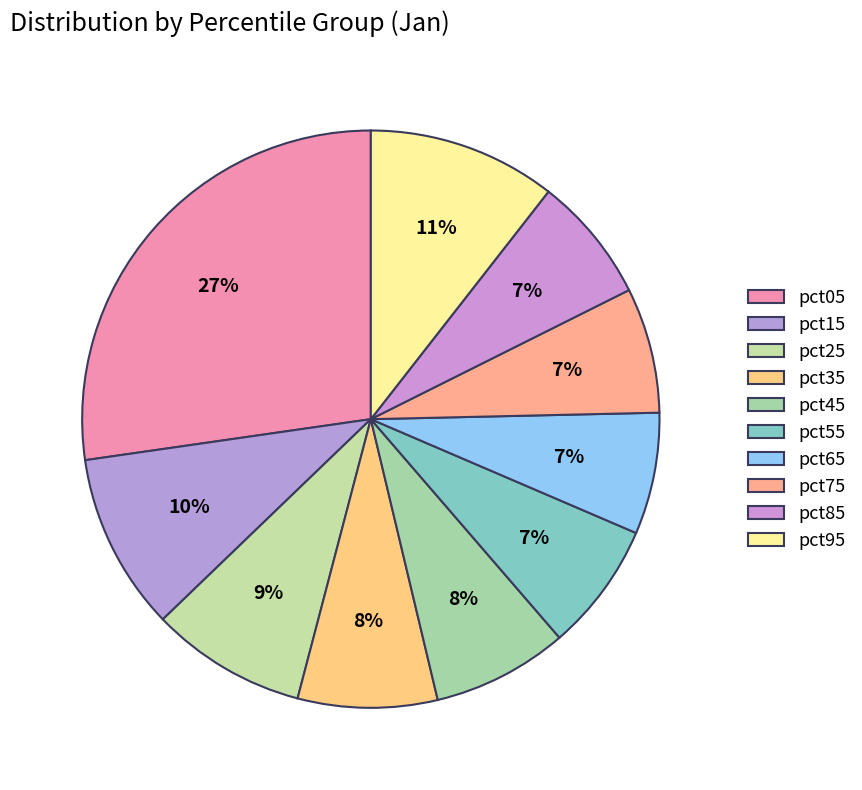

How many slices are in this pie chart?

10